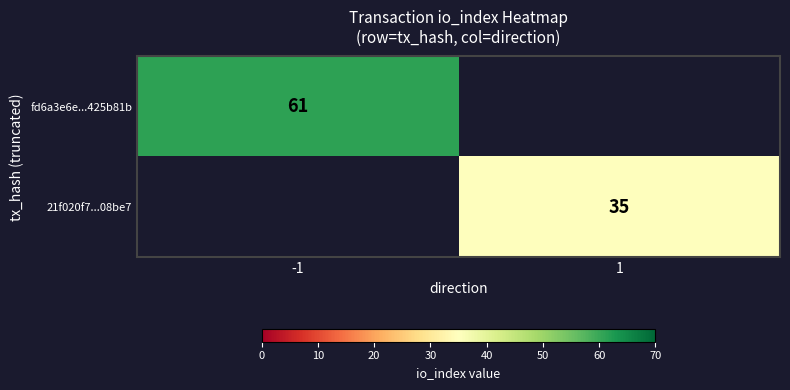

True or false: fd6a3e6e...425b81b has a value of 61 at -1.

True